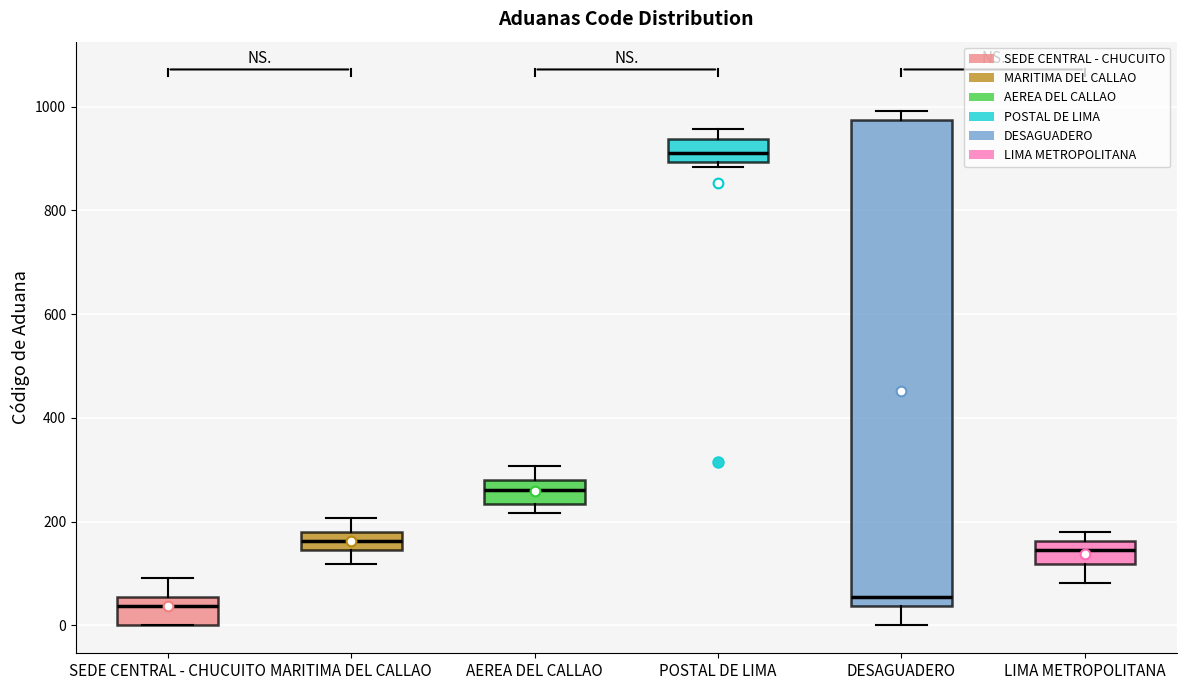

Reading left to right, transcribe this box plot: for each box, give where its median line is, the range the box spans, and where its two whiskers end, as read against the y-axis. The values are not printed on the chart, so give them approximately, as read against the axis.

SEDE CENTRAL - CHUCUITO: median 40, box 0 to 60, whiskers 0 to 100
MARITIMA DEL CALLAO: median 160, box 140 to 180, whiskers 120 to 200
AEREA DEL CALLAO: median 260, box 240 to 280, whiskers 220 to 300
POSTAL DE LIMA: median 920, box 900 to 940, whiskers 880 to 960
DESAGUADERO: median 60, box 40 to 980, whiskers 0 to 1000
LIMA METROPOLITANA: median 140, box 120 to 160, whiskers 80 to 180